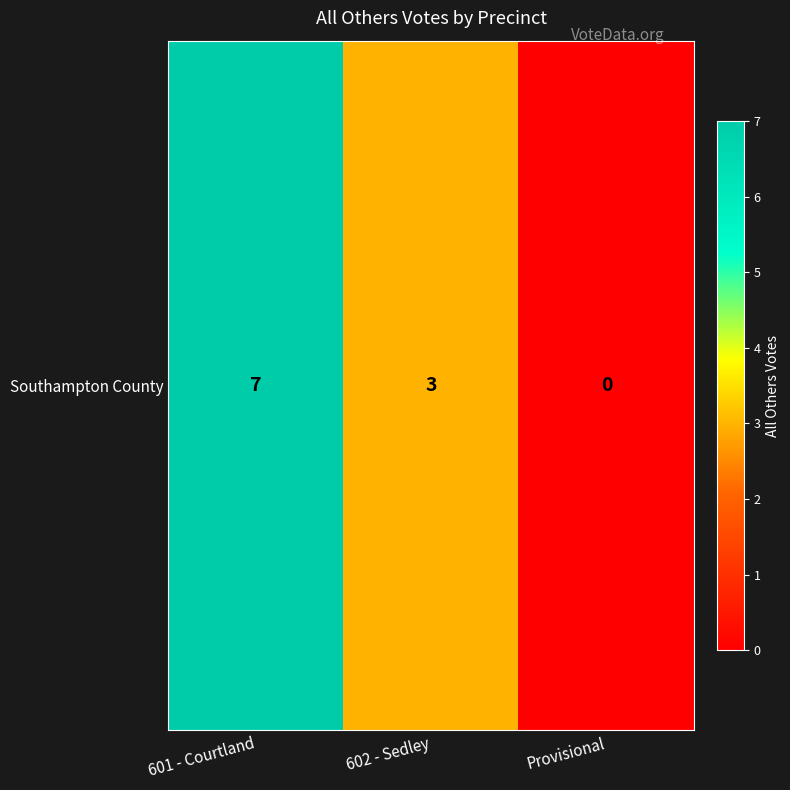

How many values are below 3?

1